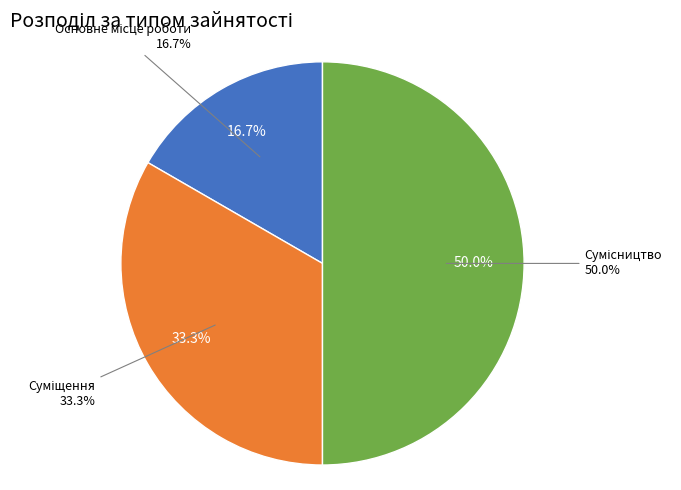

Which has a higher value, Суміщення or Сумісництво?

Сумісництво